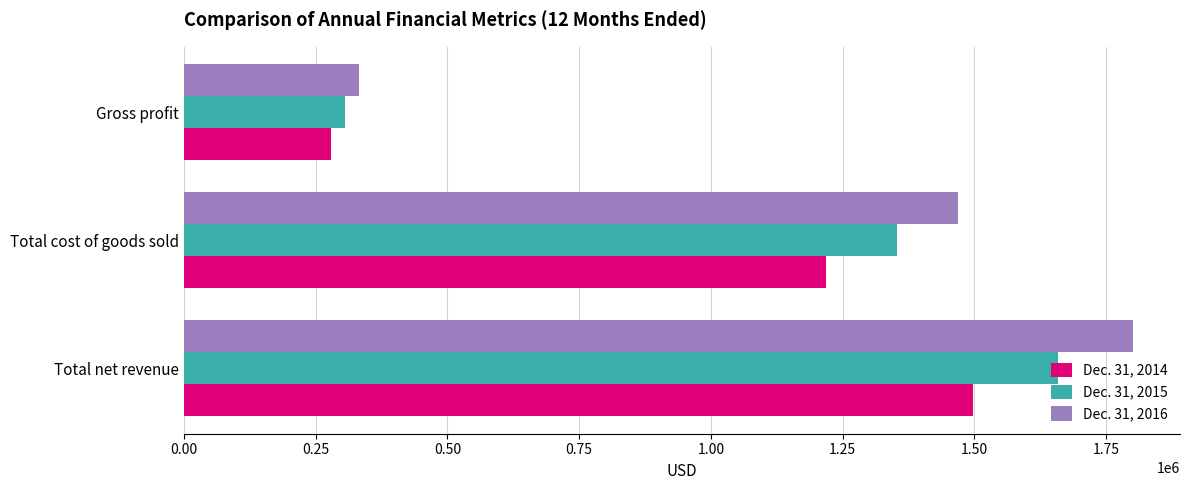

What is the minimum value for Dec. 31, 2016?

331349